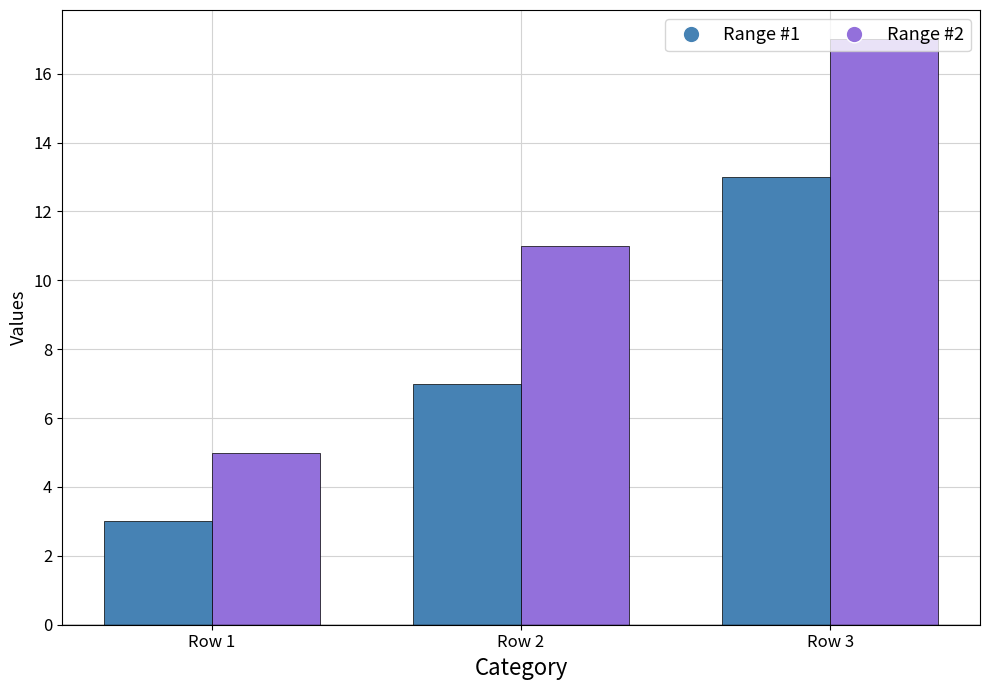

What is the spread (max minus min) of values at Row 3?

4